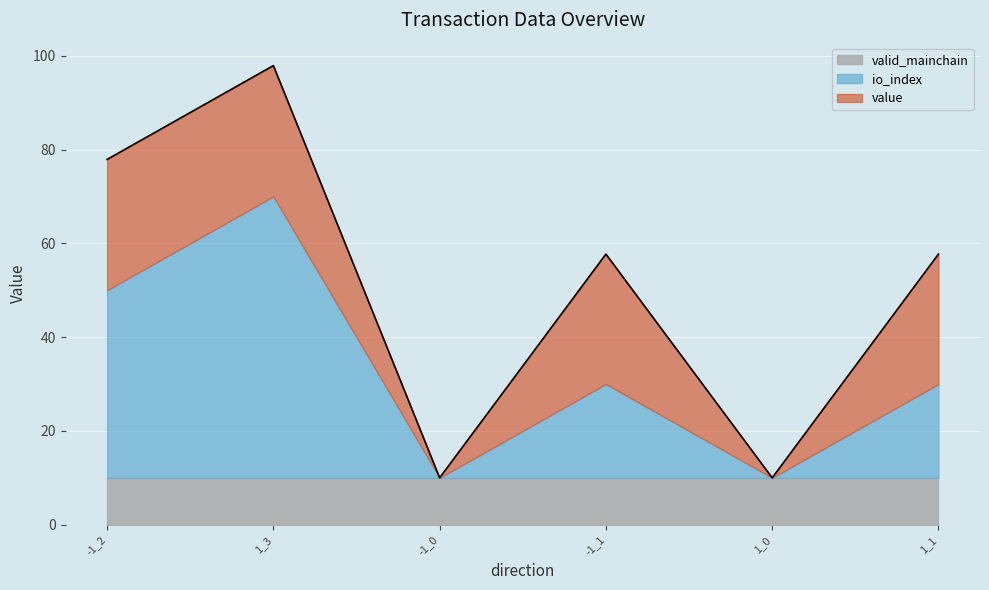

Between -1_0 and -1_1, which series saw the biggest shift?

value